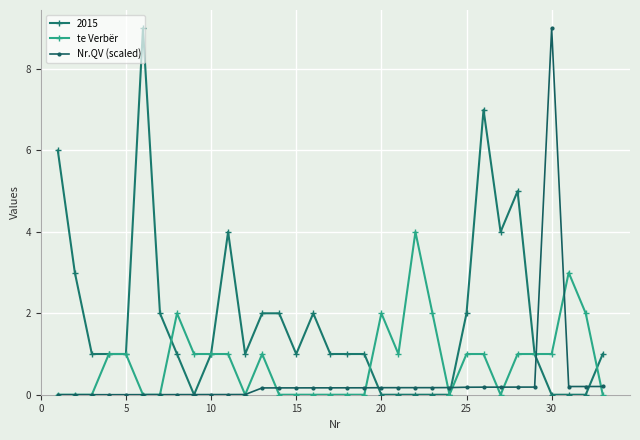

What is the value of the 2015 point at the 14th from the left?

2.0